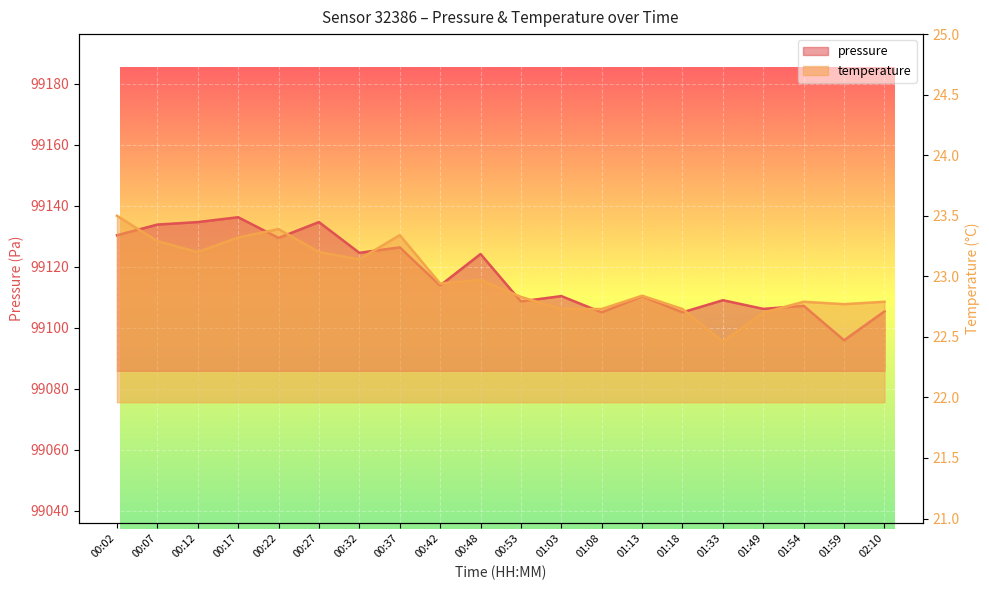

List the series in order of their overall mean, highest first.

pressure, temperature